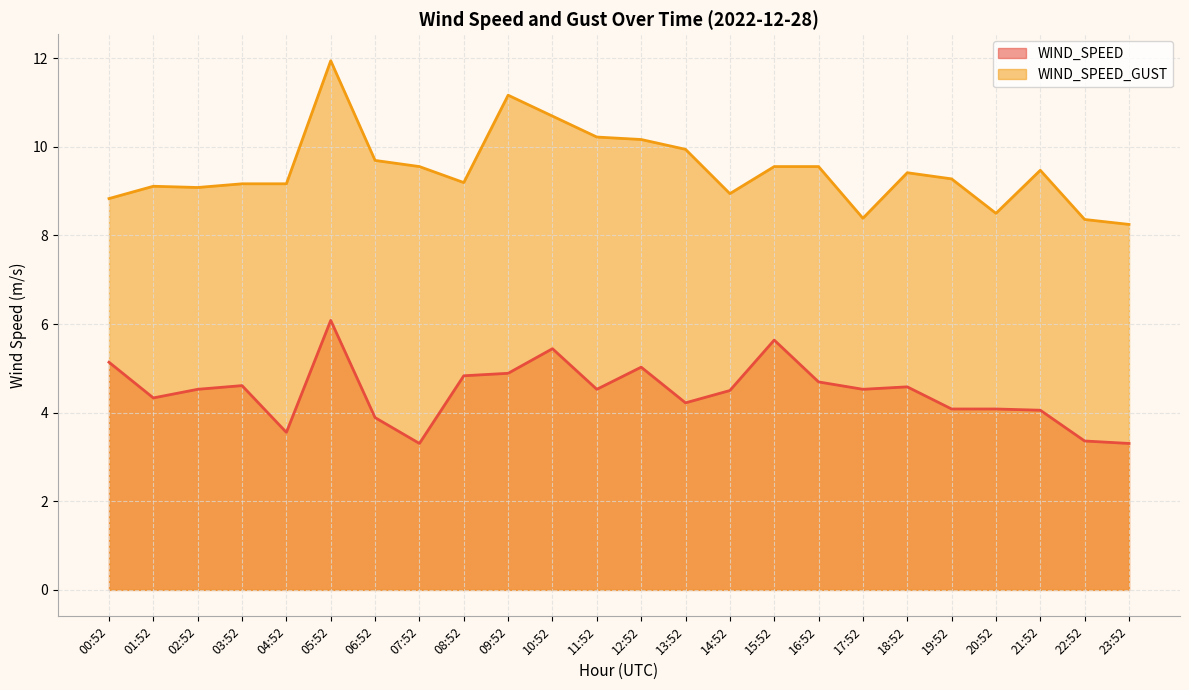

Where is the first local minimum for WIND_SPEED_GUST?

02:52